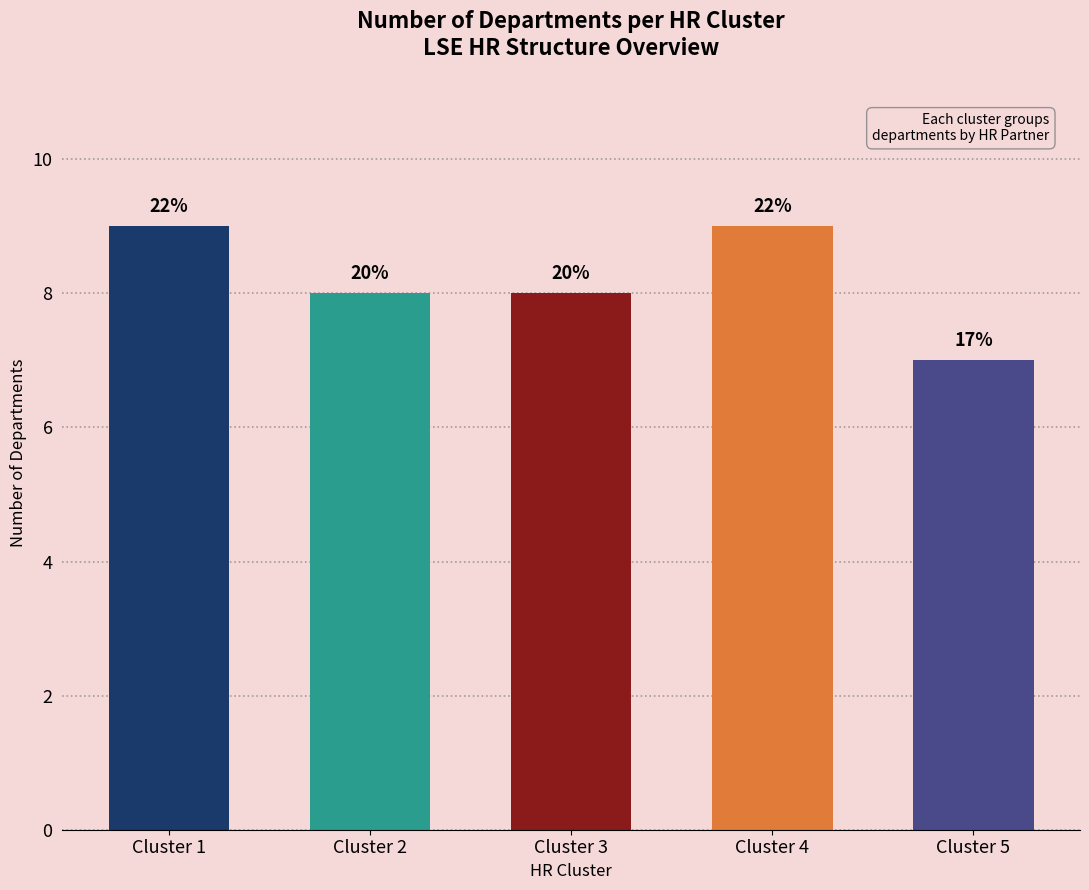

How many bars are there in total?

5